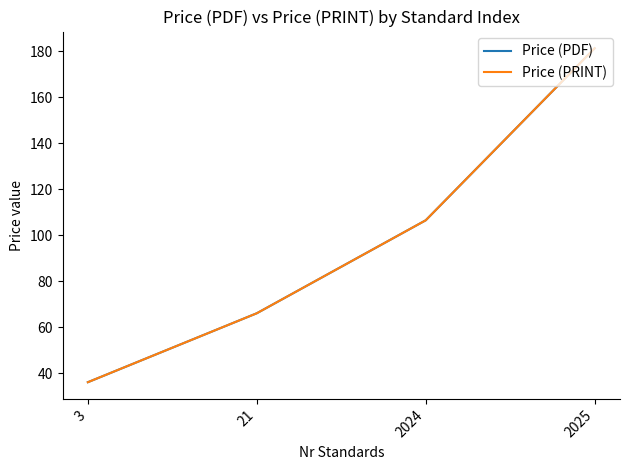

At which category is the sum across all series the highest?

2025